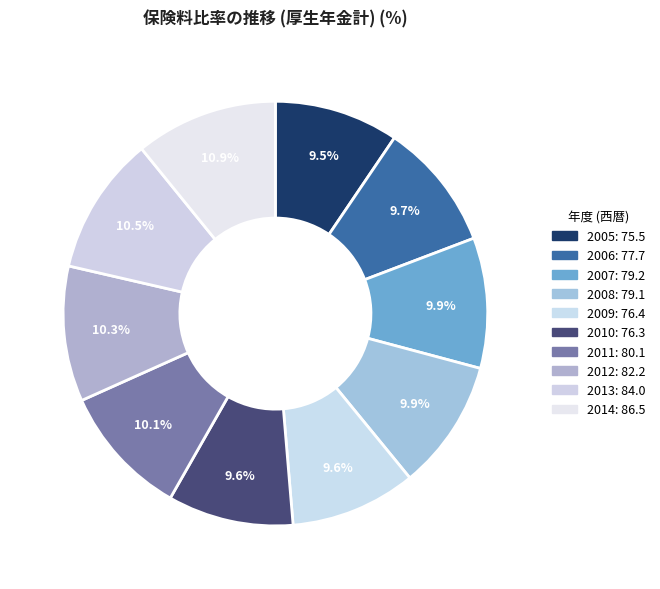

To the nearest percent, what portion does 2012 represent?

10%